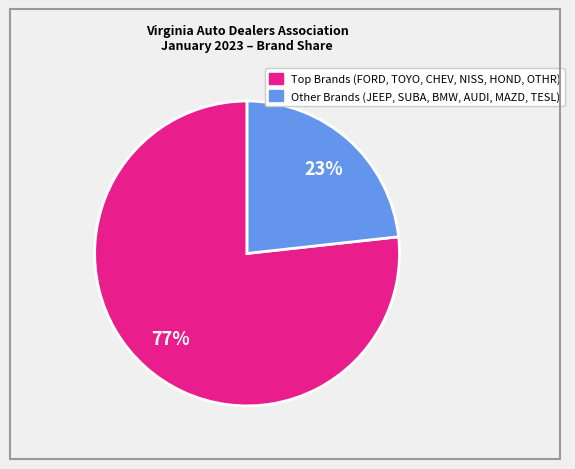

Is there a majority slice in this chart?

Yes